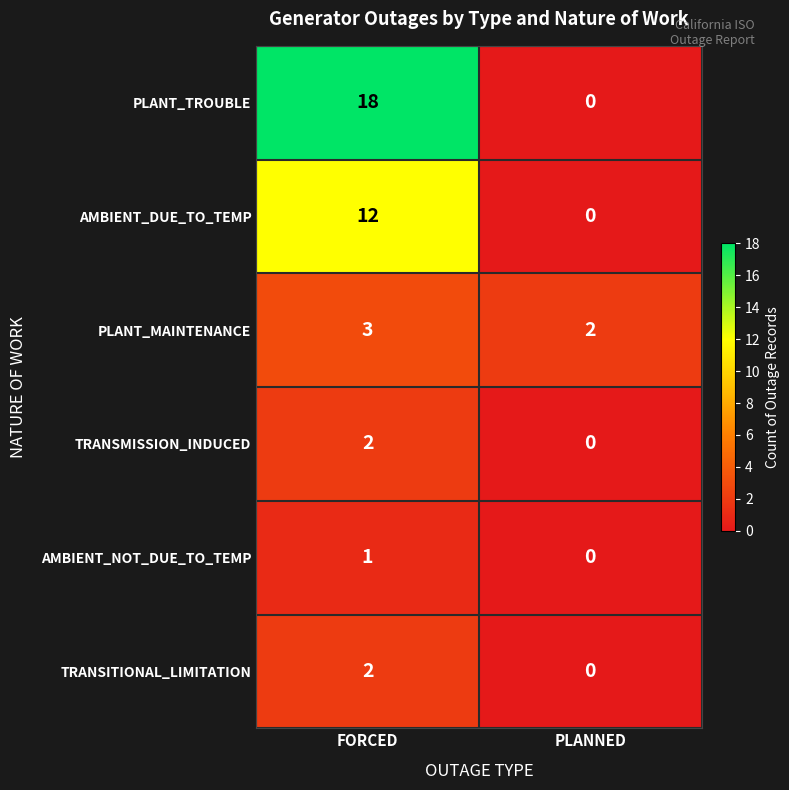

What is the average value of the PLANT_TROUBLE series?

9